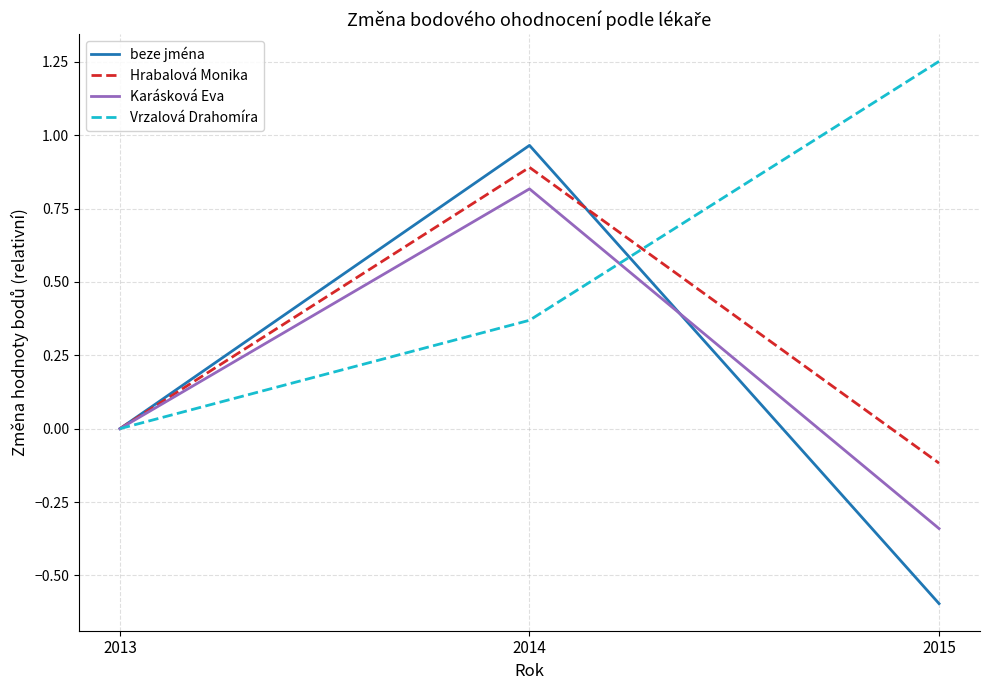

The Karásková Eva series shows -0.1 at 2015. True or false?

False